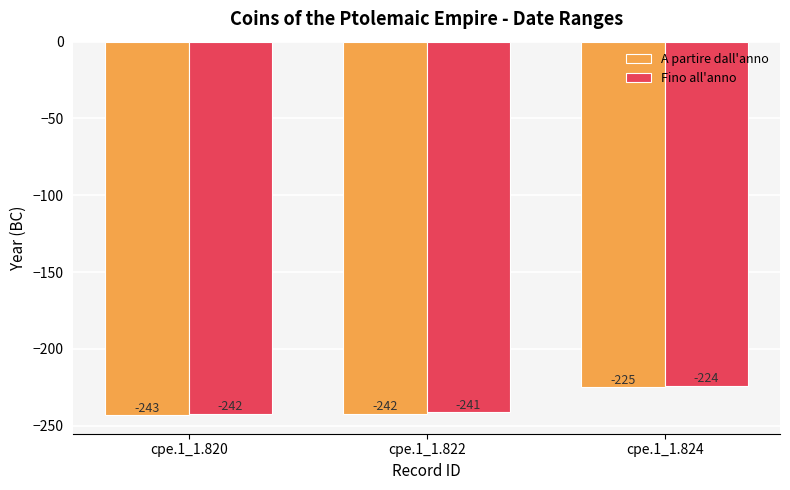

Reading left to right, list all the values displayed in this chart.

A partire dall'anno: cpe.1_1.820=-243	cpe.1_1.822=-242	cpe.1_1.824=-225
Fino all'anno: cpe.1_1.820=-242	cpe.1_1.822=-241	cpe.1_1.824=-224